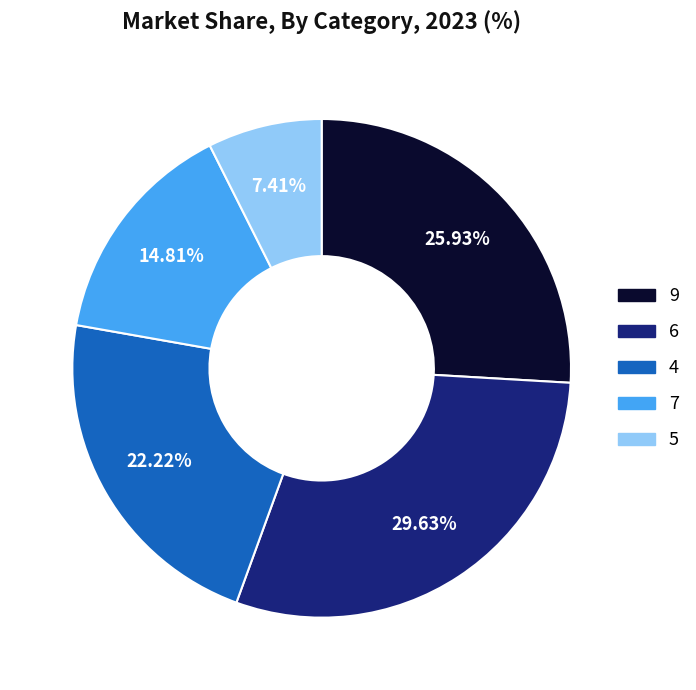

Combined, do 6 and 7 account for over 50%?

No